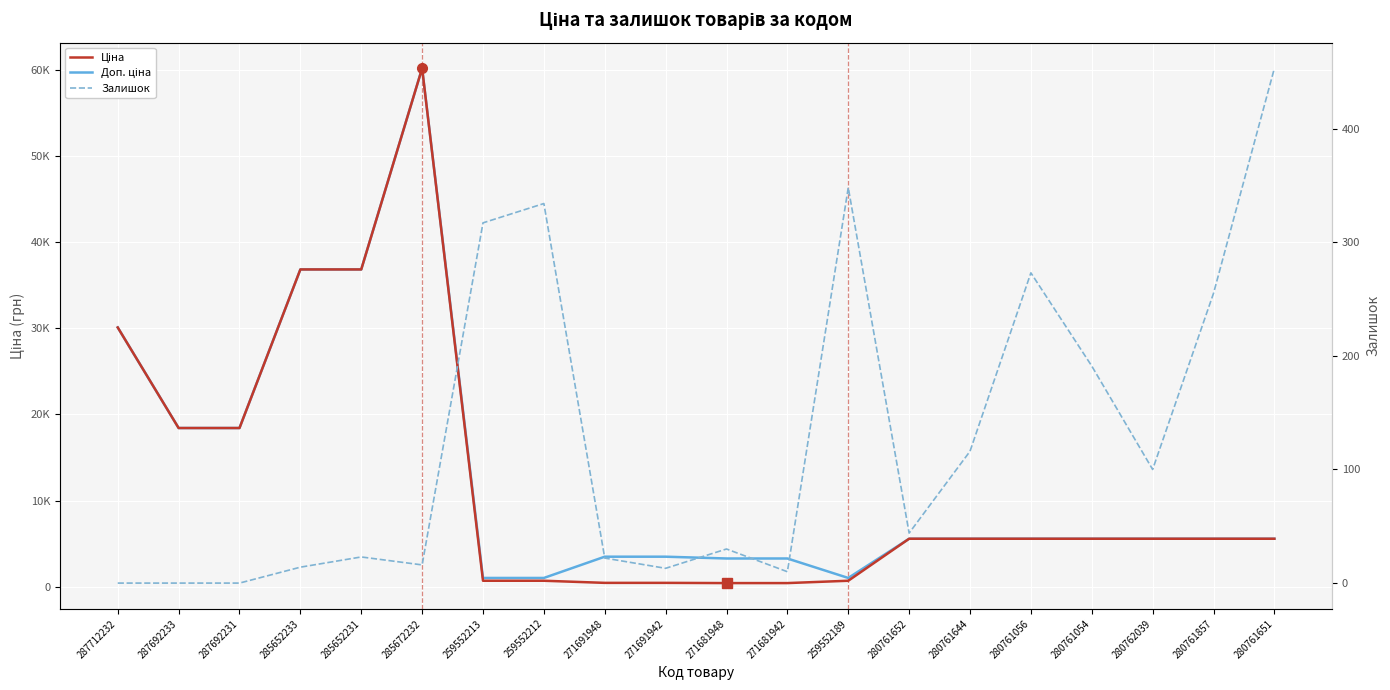

True or false: Залишок and Доп. ціна intersect in this chart.

False